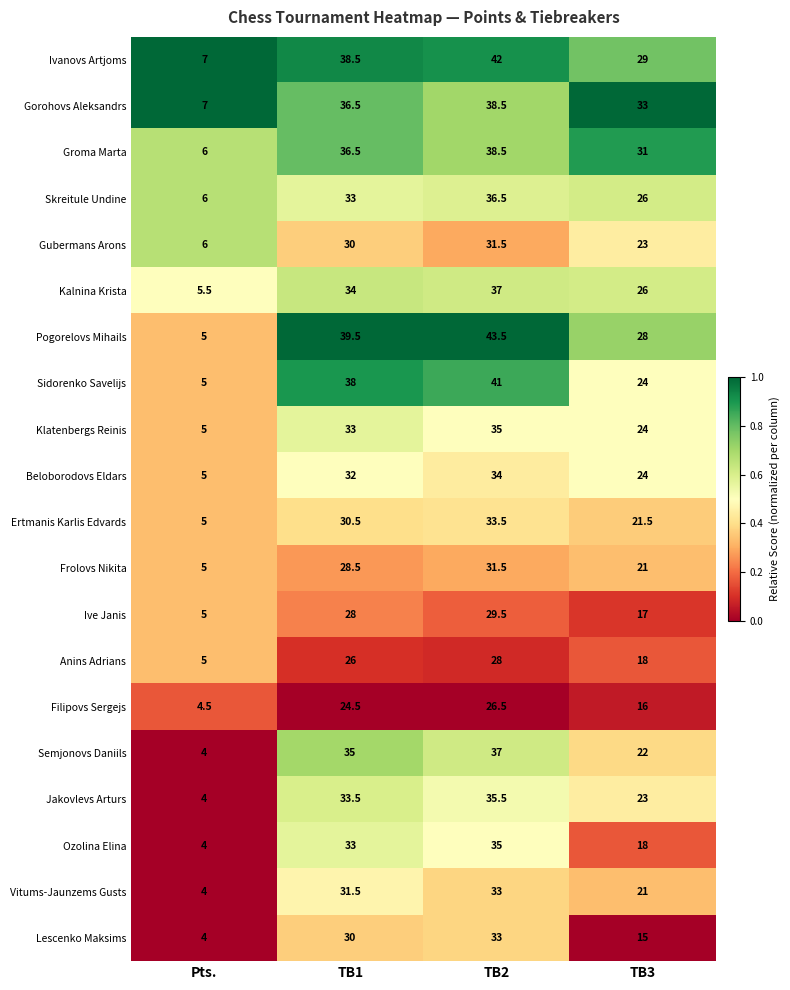

Which series has the largest total across all categories?

Ivanovs Artjoms